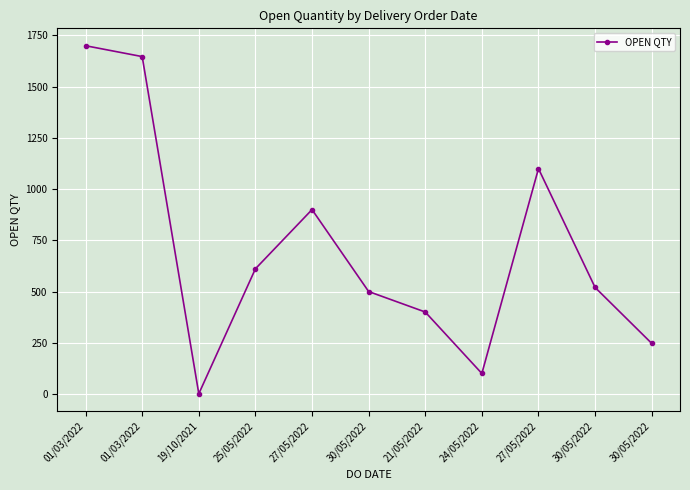

At which category does the data reach its first local valley?

19/10/2021